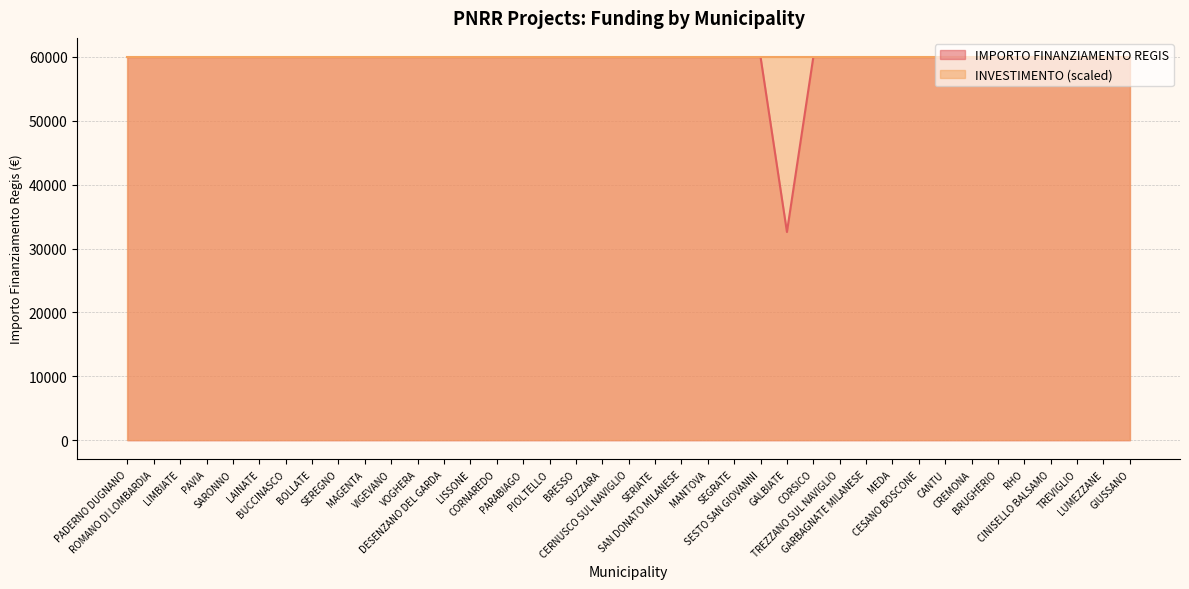

How many distinct data groups are displayed?

2